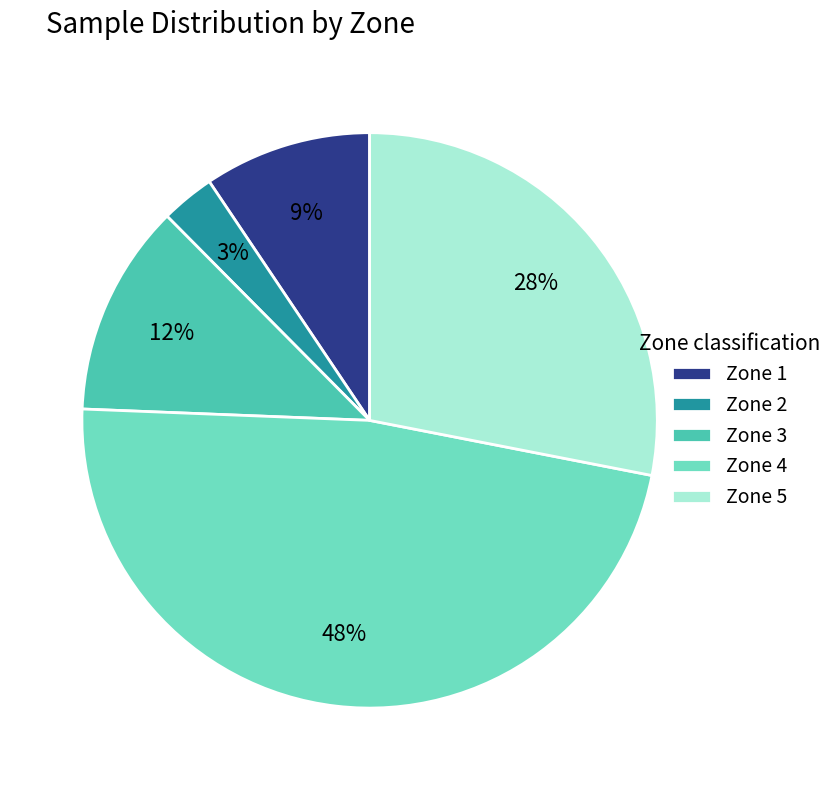

Do Zone 5 and Zone 4 together represent more than half of the pie?

Yes